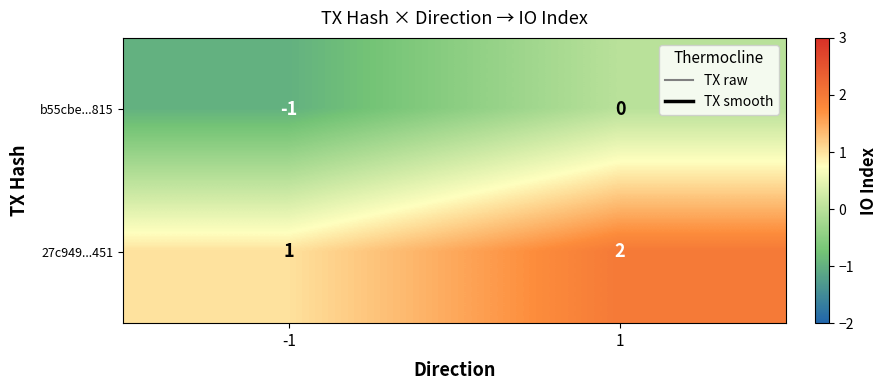

How many distinct data groups are displayed?

2